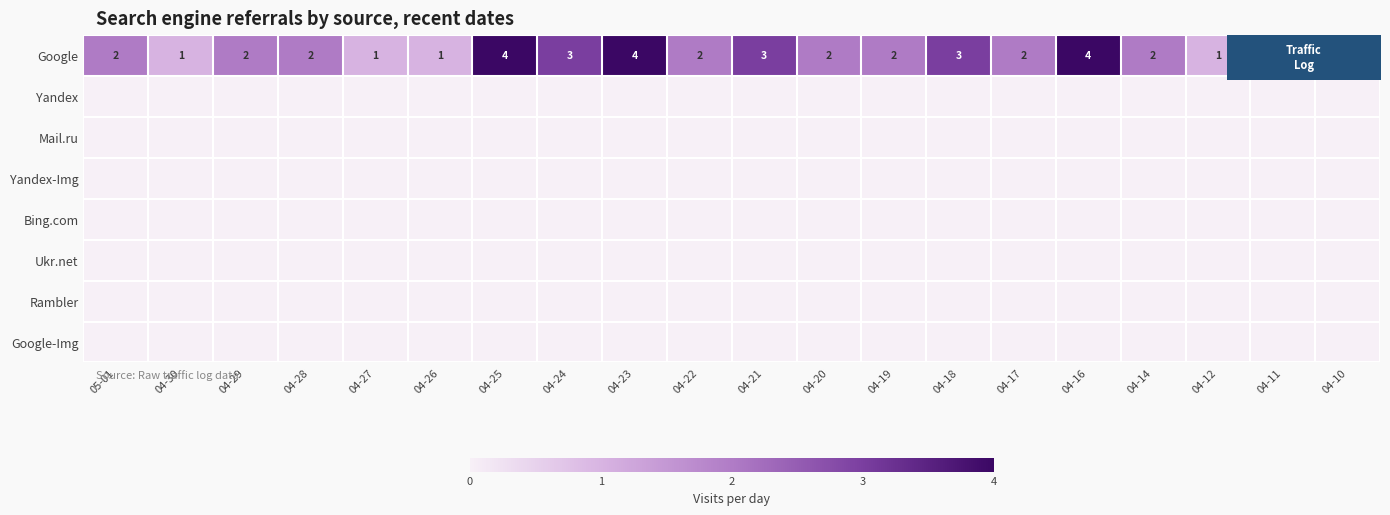

The Google-Img series shows 0 at 04-18. True or false?

True